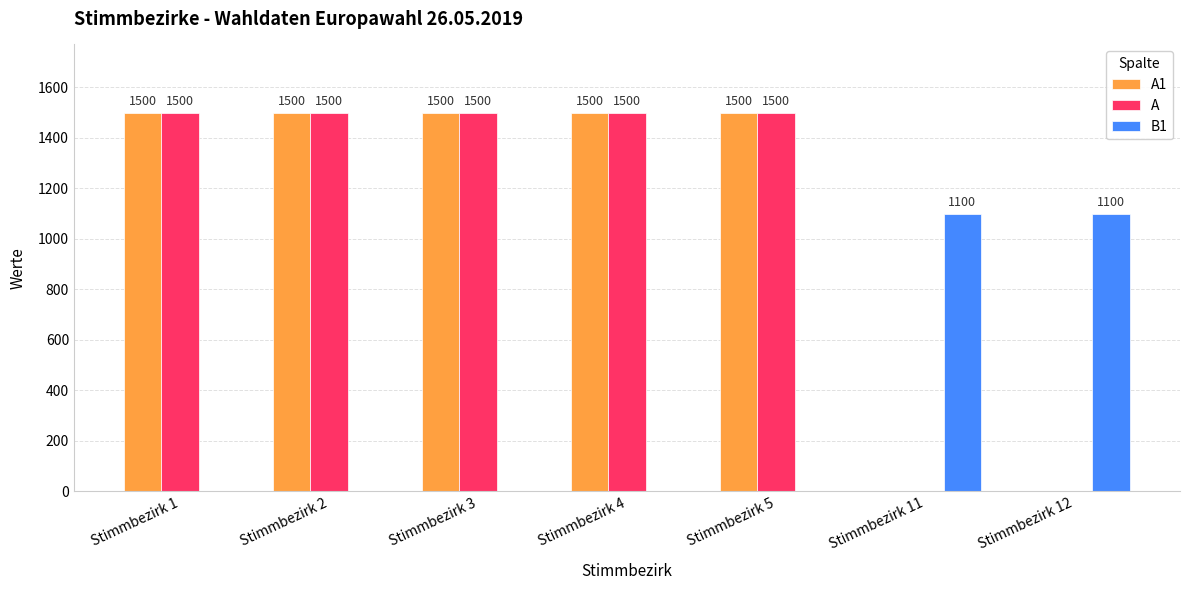

What are all the series names shown in the legend?

A1, A, B1